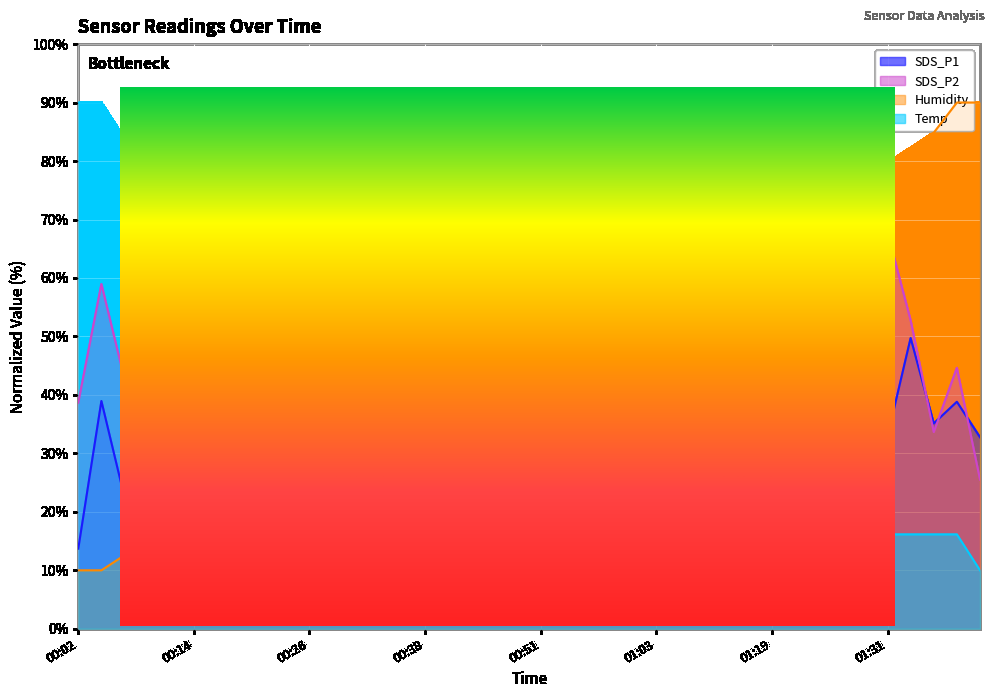

At which category does the chart reach its minimum across all series?

01:19